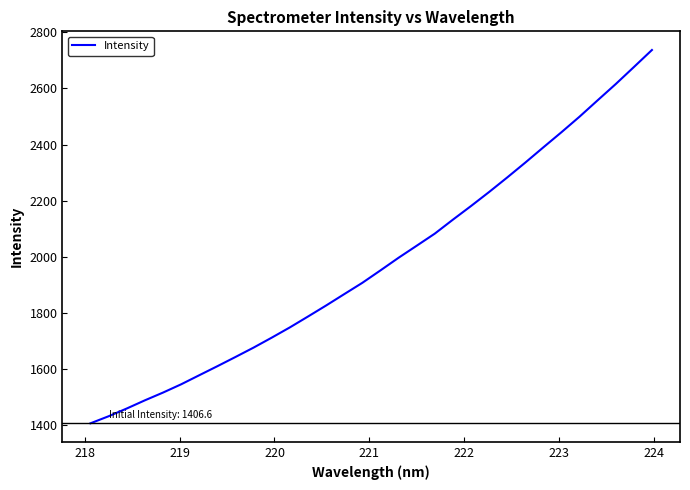

Does the chart display data point markers on the line(s)?

No